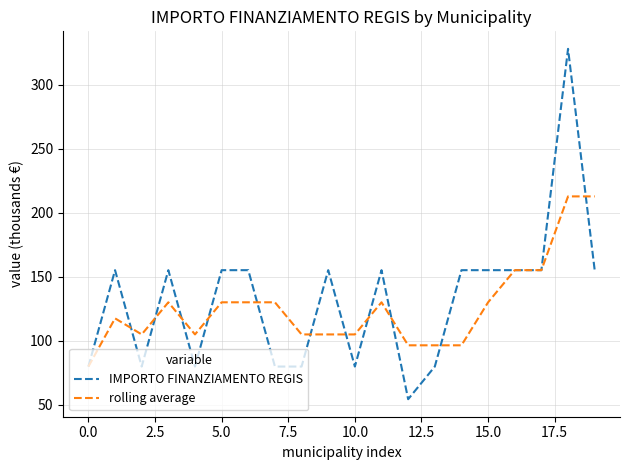

What is the maximum value shown in the chart?

328.2